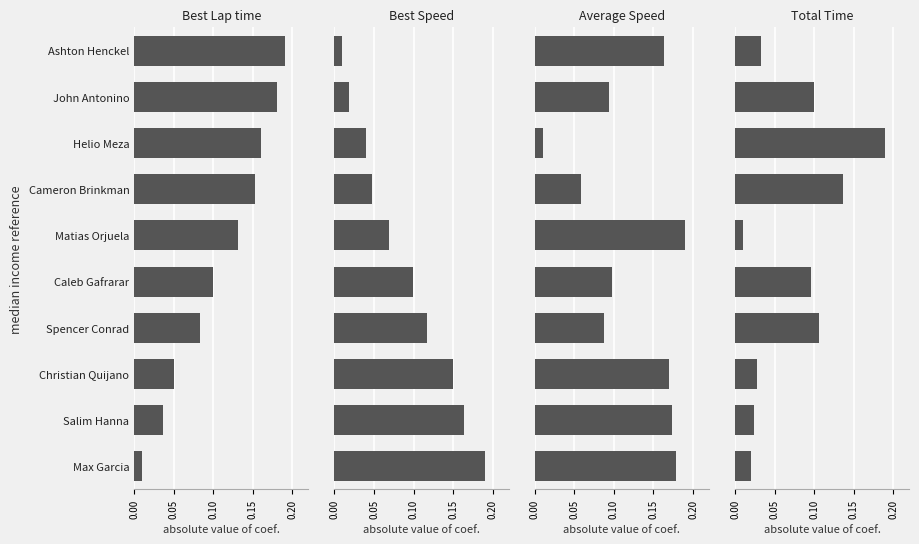

What are all the series names shown in the legend?

Best Lap time, Best Speed, Average Speed, Total Time